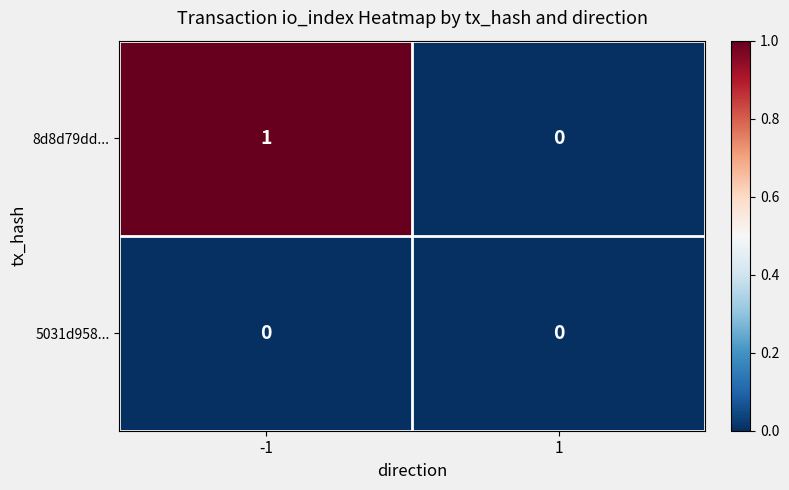

Is it true that 8d8d79dd... equals -1 at 1?

False